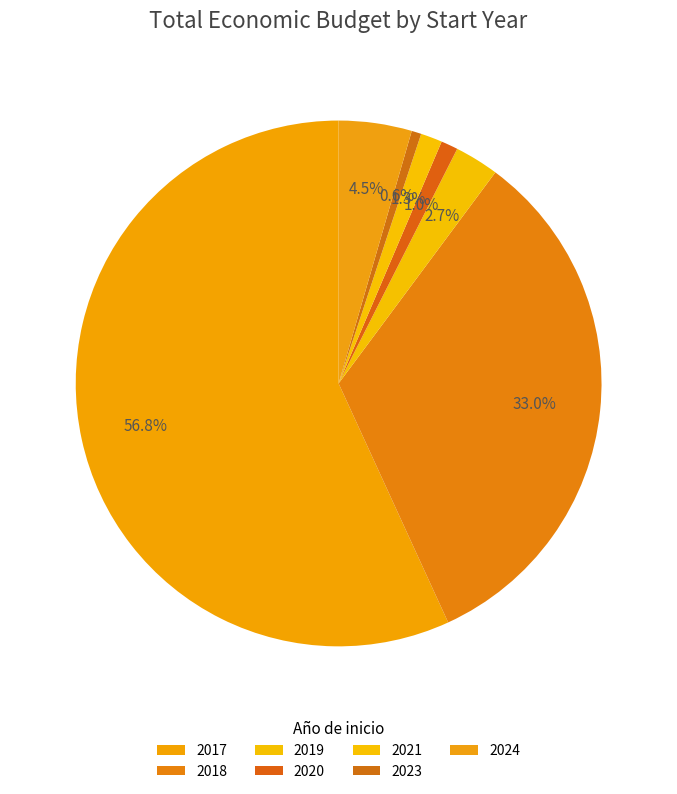

Is there any slice that represents more than half of the pie?

Yes